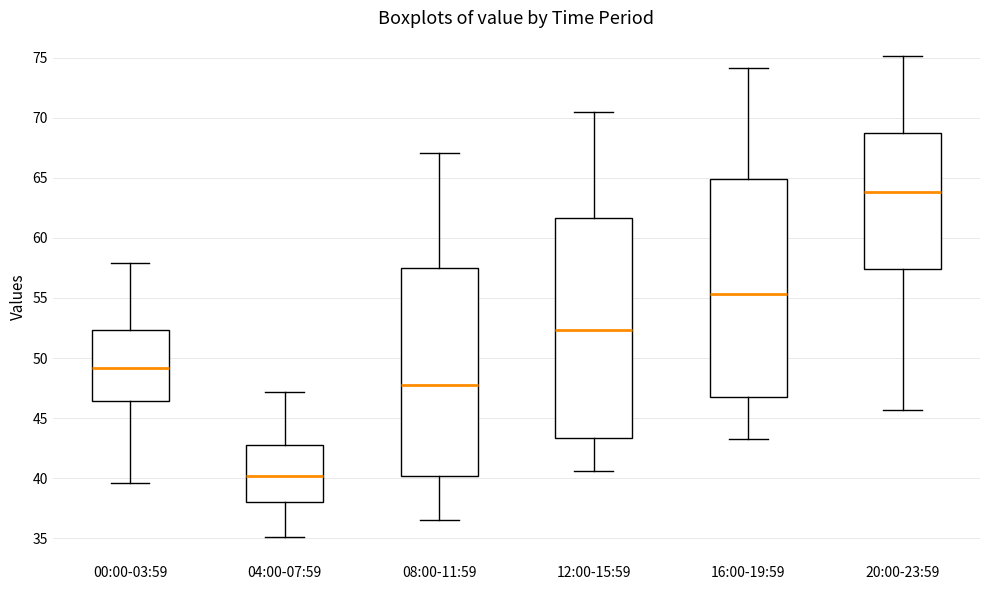

Which box has the highest median line?

20:00-23:59